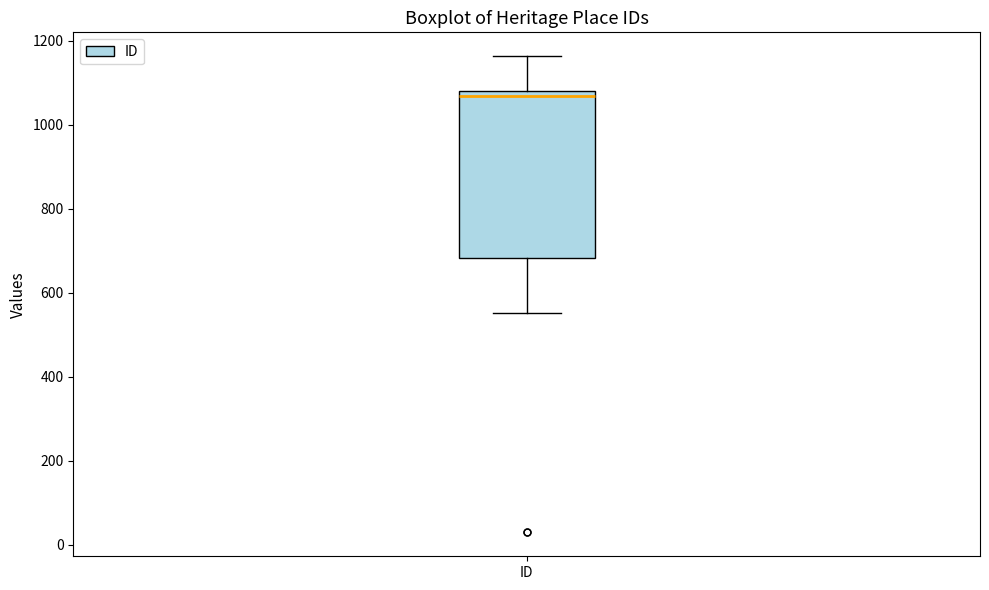

Where does the upper whisker of the box for ID end on the y-axis? The values are not printed on the chart, so give them approximately, as read against the axis.

1160